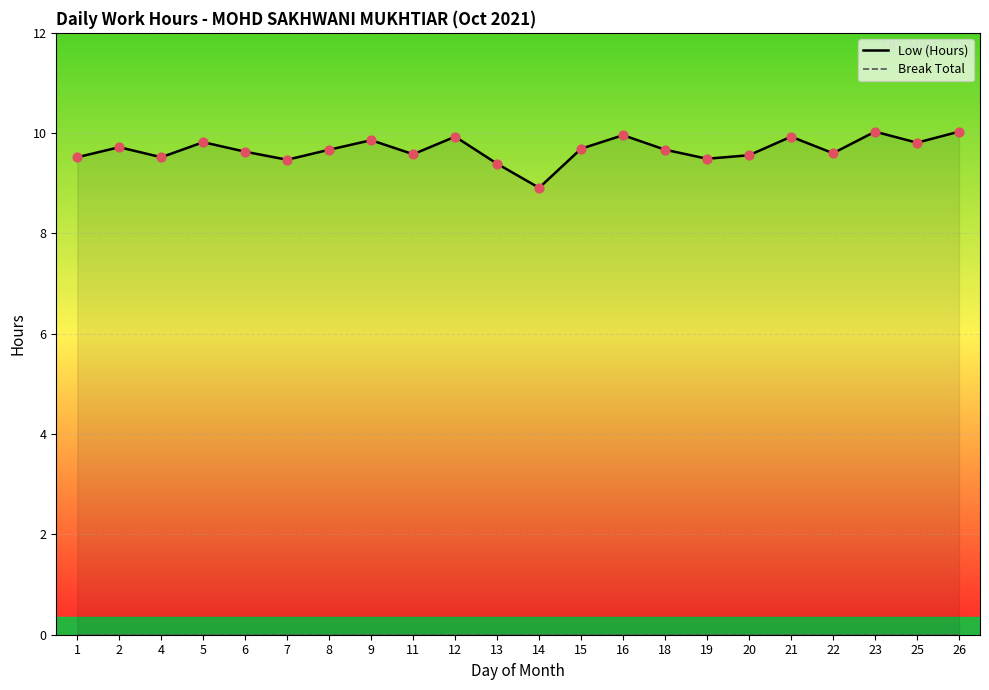

Which series has the widest spread of Y values?

Low (Hours)